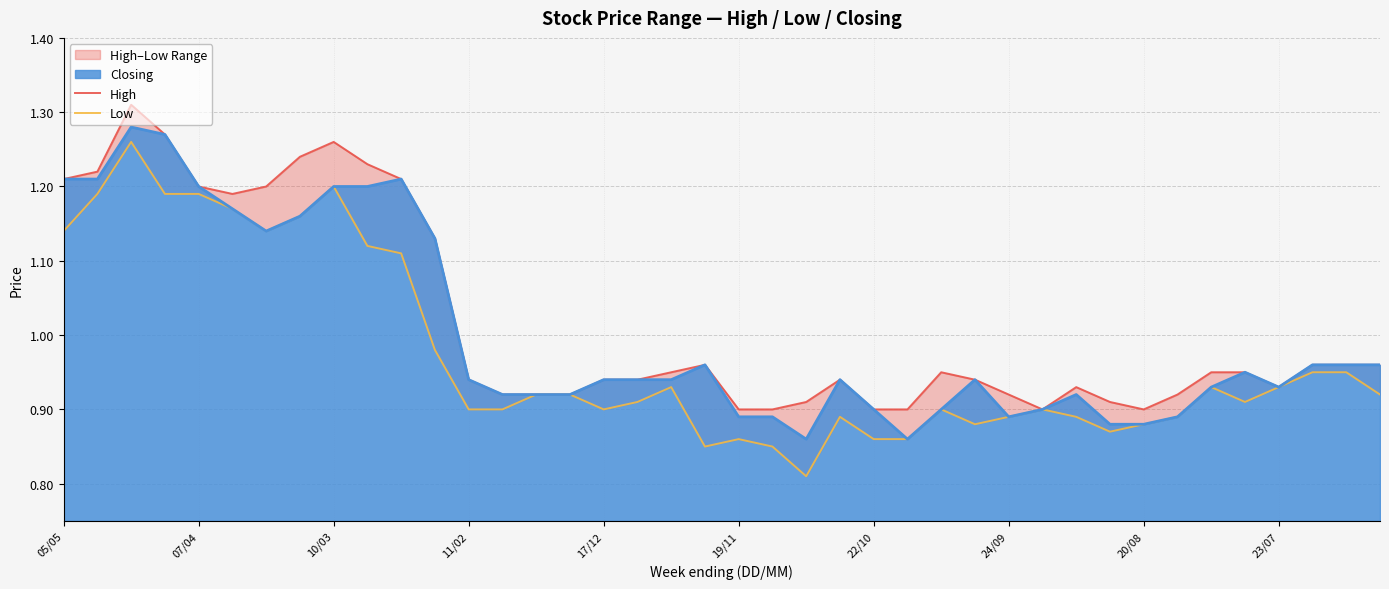

Is it true that Closing equals 0.3 at 05/05?

False